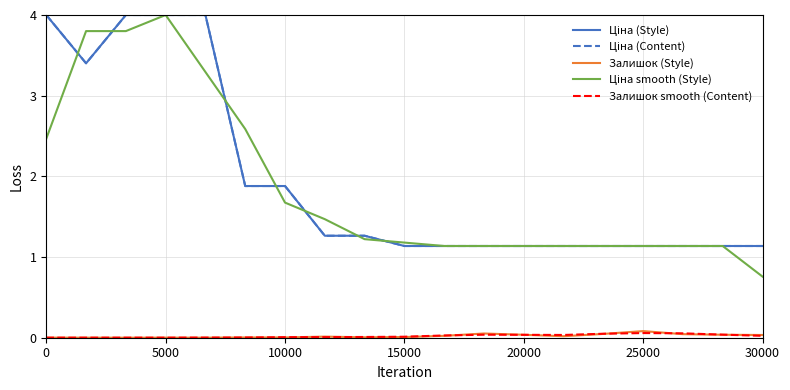

How many lines are shown in the chart?

5